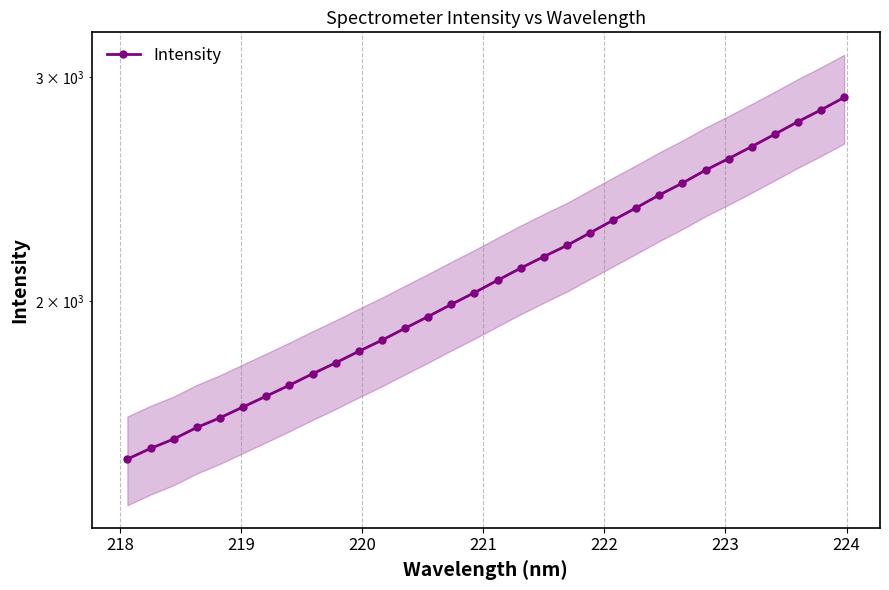

The value at 15 is 1380.2. True or false?

False